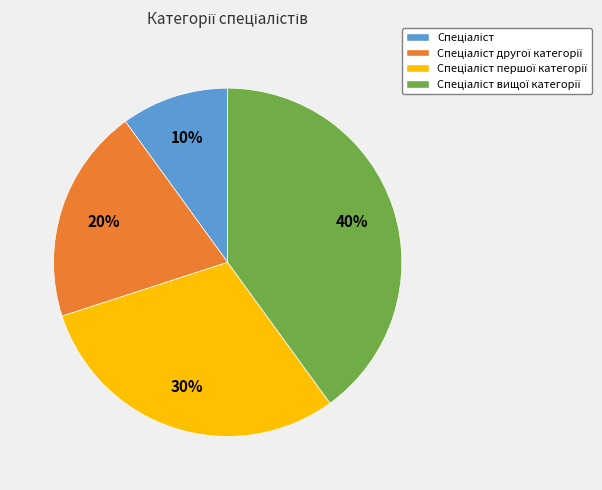

How many segments does this pie chart have?

4